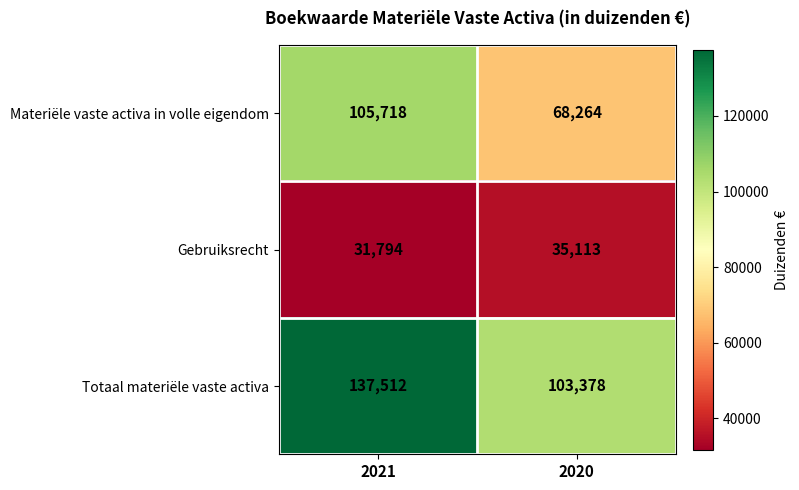

The Materiële vaste activa in volle eigendom series shows 105718 at 2021. True or false?

True